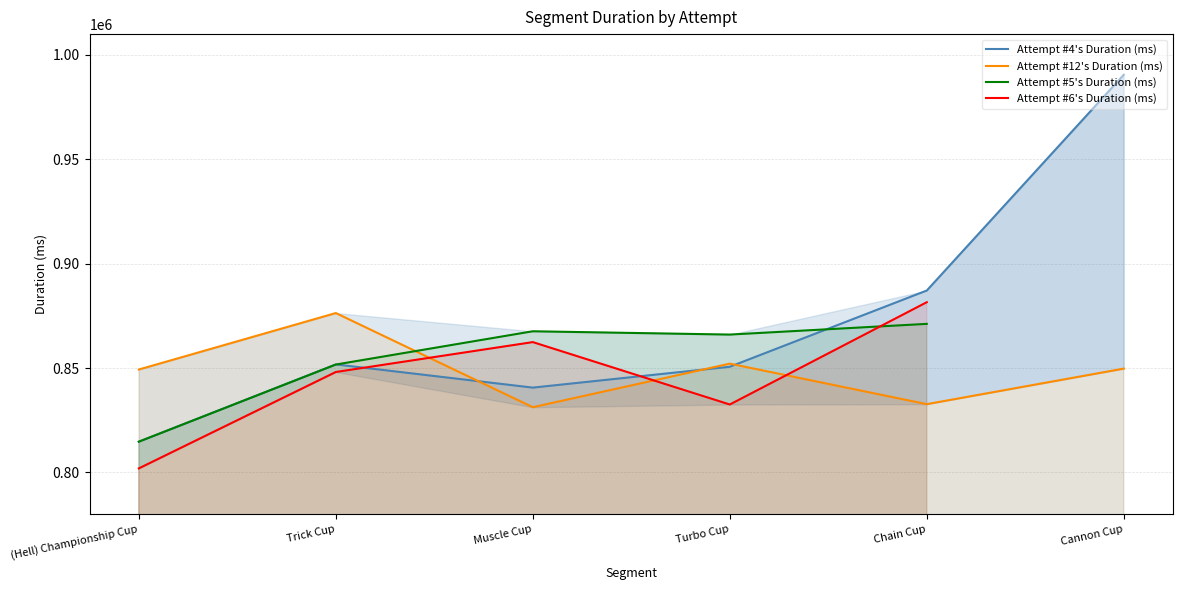

The Attempt #4's Duration (ms) series shows 887138 at Chain Cup. True or false?

True